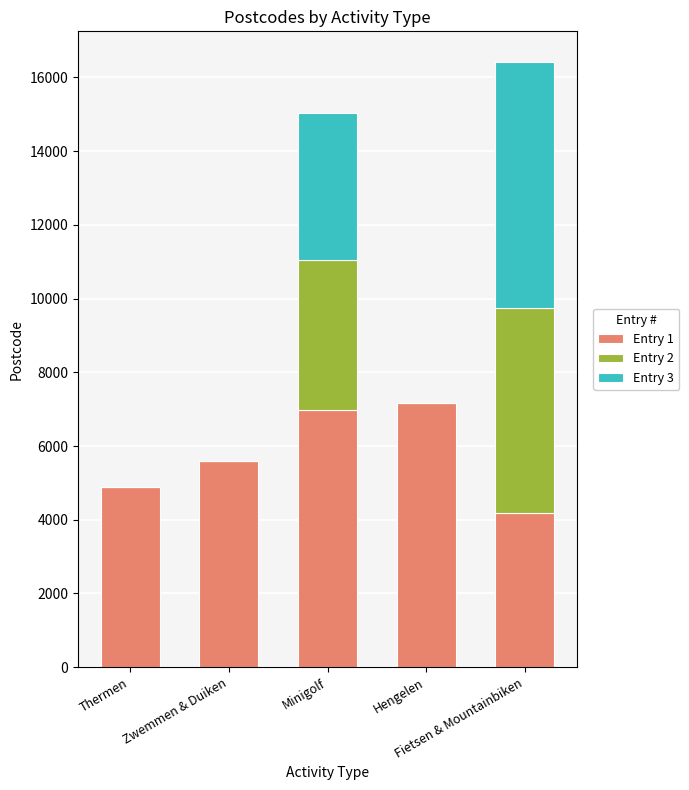

Does the chart contain stacked bars?

Yes